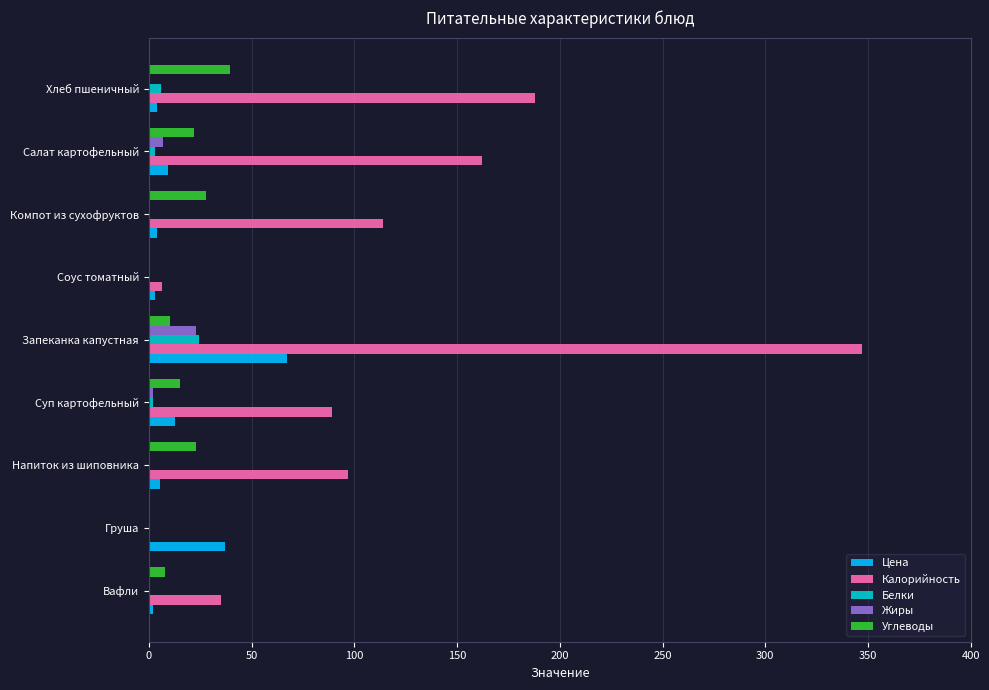

What is the total value across all series at Груша?

37.1